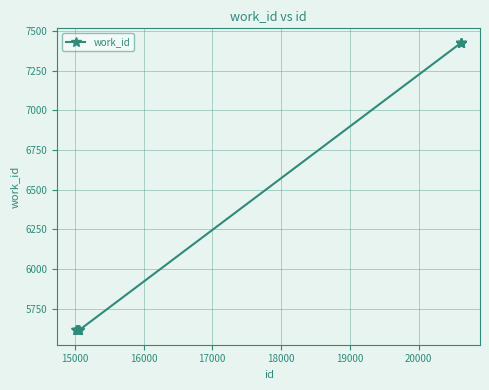

What is the difference between the maximum and second lowest values?

1810